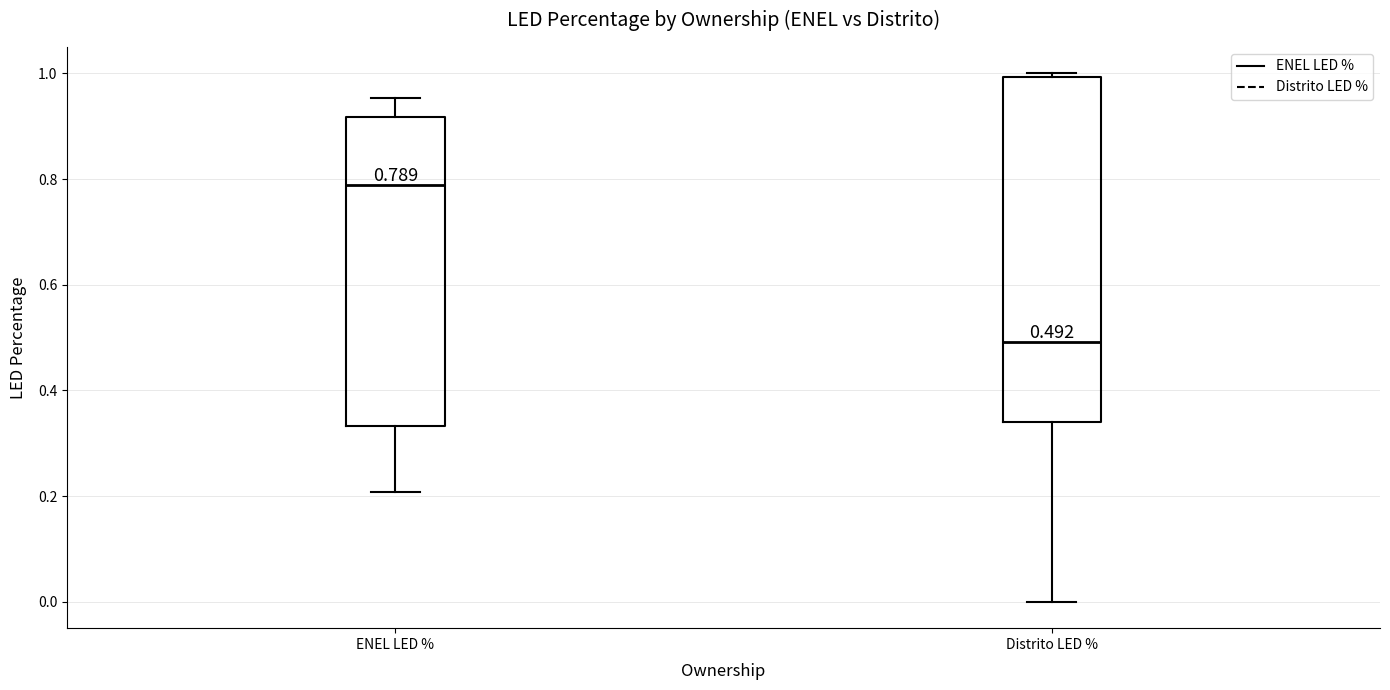

Which box is the tallest, from its lower edge to its upper edge?

Distrito LED %